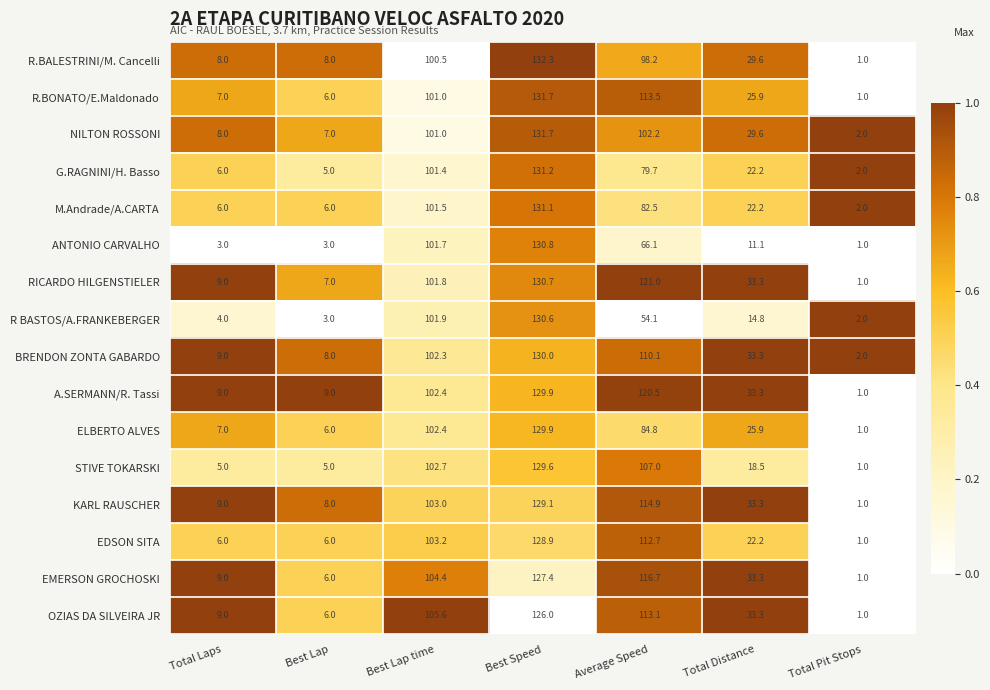

Where is G.RAGNINI/H. Basso nearest to the value 66?

Average Speed